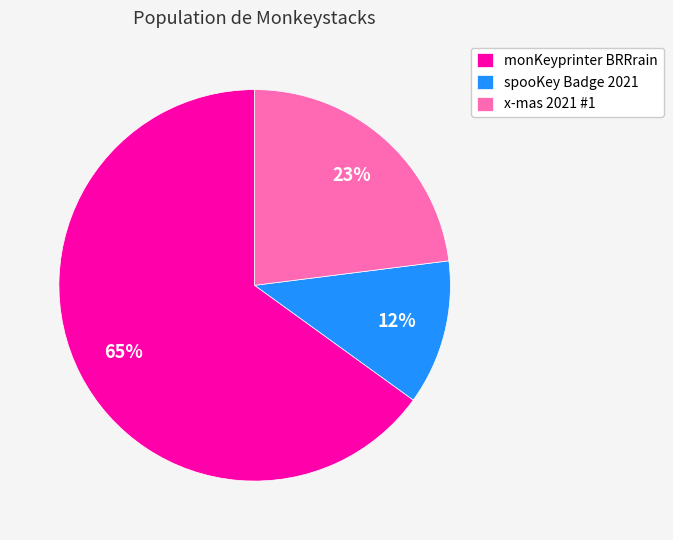

What percentage is the spooKey Badge 2021 slice, to the nearest percent?

12%